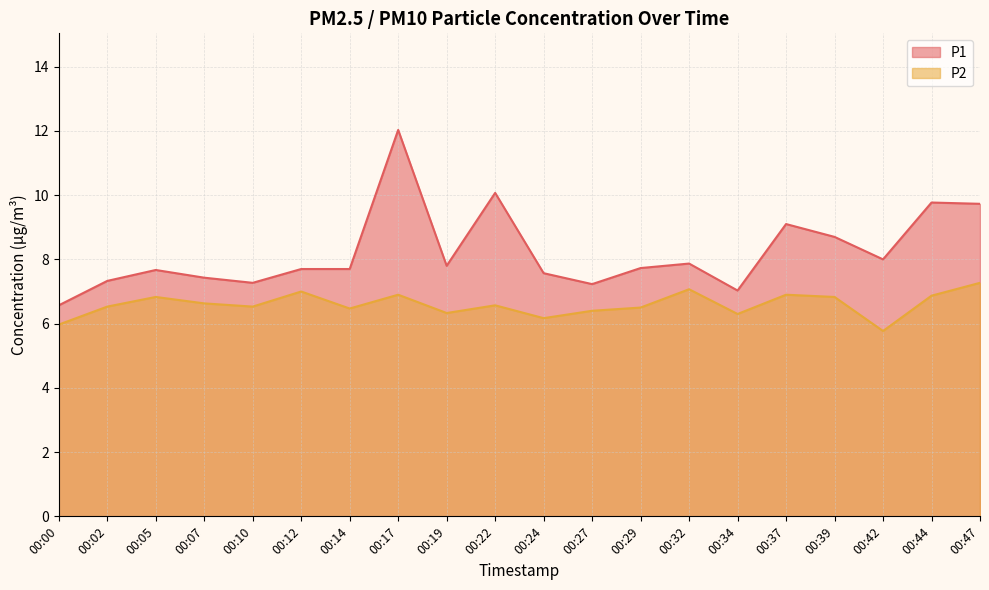

True or false: P2 and P1 intersect in this chart.

False